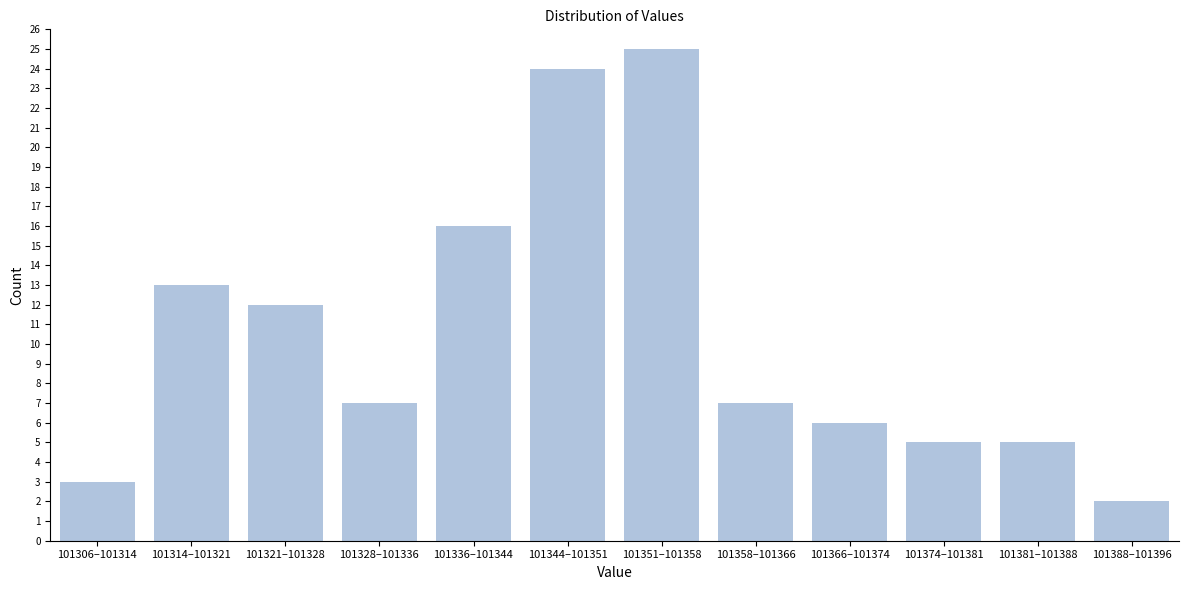

Reading right to left, extract all data points from this chart.

101388–101396=2	101381–101388=5	101374–101381=5	101366–101374=6	101358–101366=7	101351–101358=25	101344–101351=24	101336–101344=16	101328–101336=7	101321–101328=12	101314–101321=13	101306–101314=3